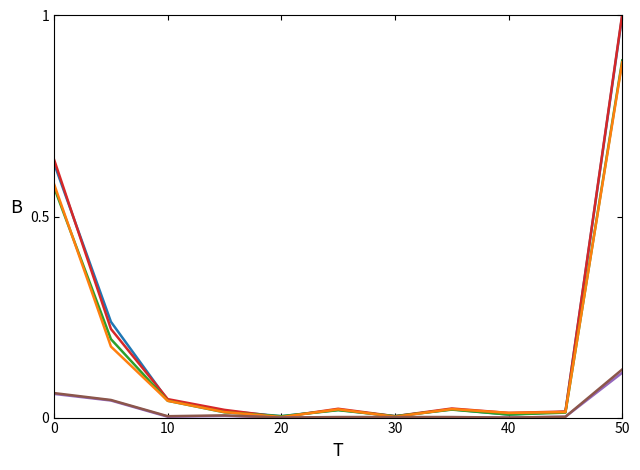

What is the greatest value displayed?

1.0